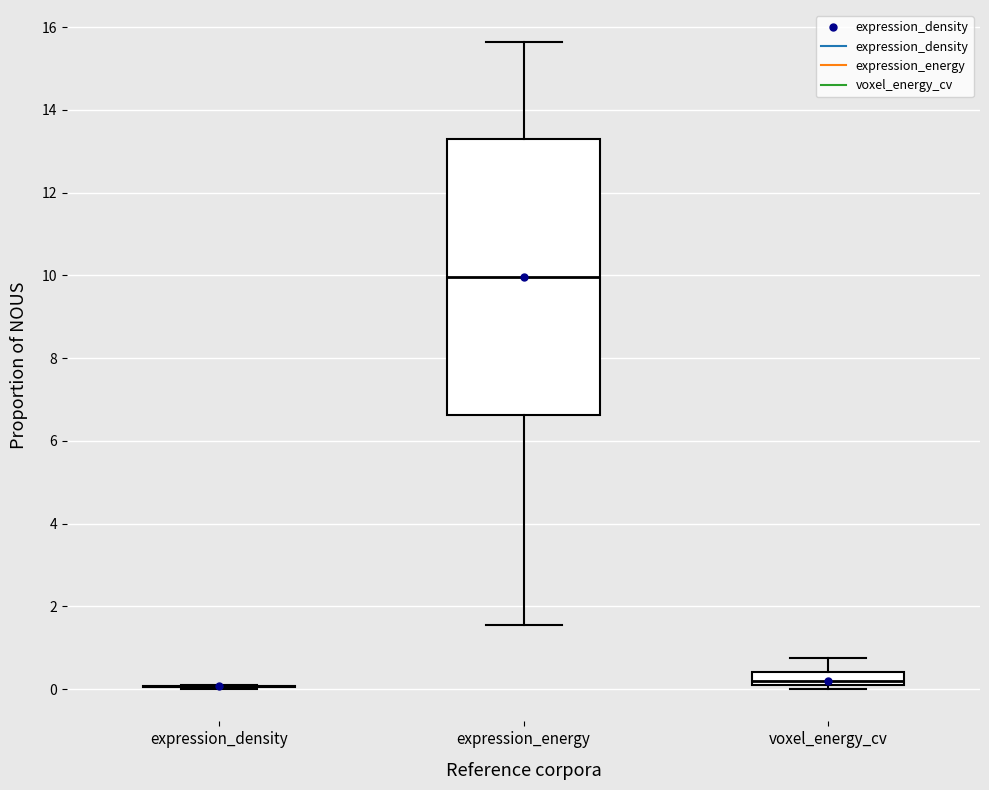

Which box is the tallest, from its lower edge to its upper edge?

expression_energy